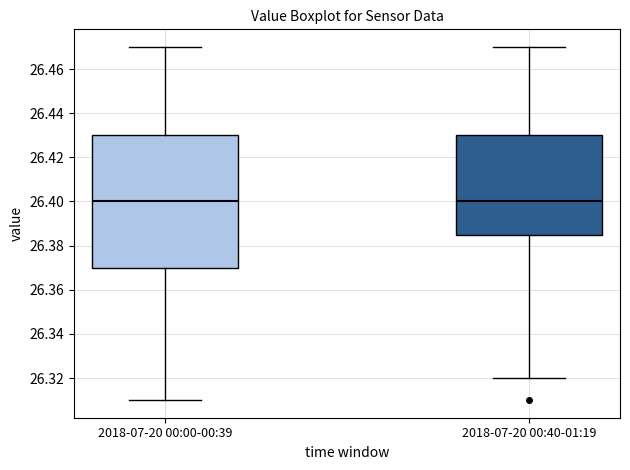

Reading left to right, read every box against the y-axis: the position of its median line, the range the box covers, and the ends of its whiskers. The values are not printed on the chart, so give them approximately, as read against the axis.

2018-07-20 00:00-00:39: median 26.400, box 26.370 to 26.430, whiskers 26.310 to 26.470
2018-07-20 00:40-01:19: median 26.400, box 26.386 to 26.430, whiskers 26.320 to 26.470